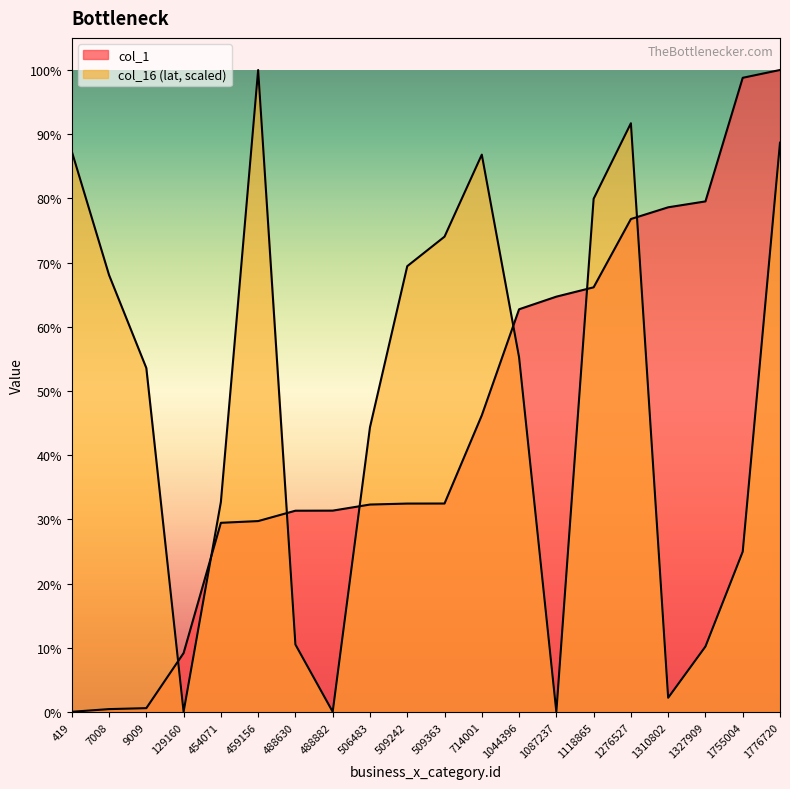

Read the value at 454071.

156773